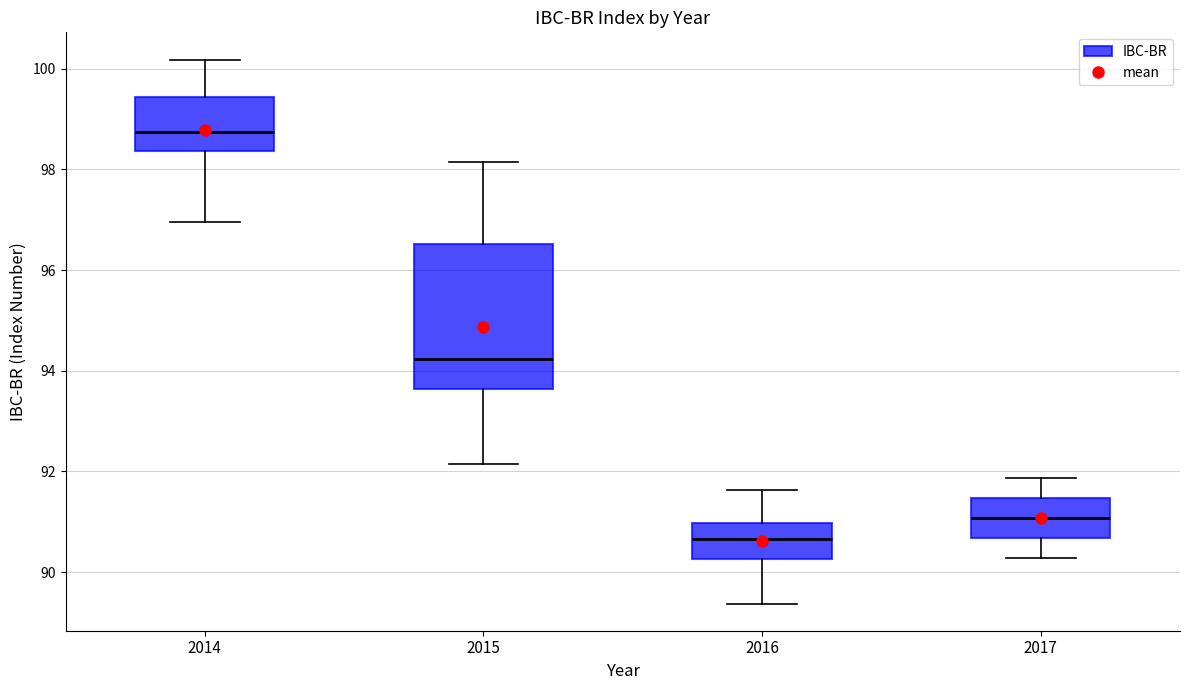

Which box has the highest median line?

2014